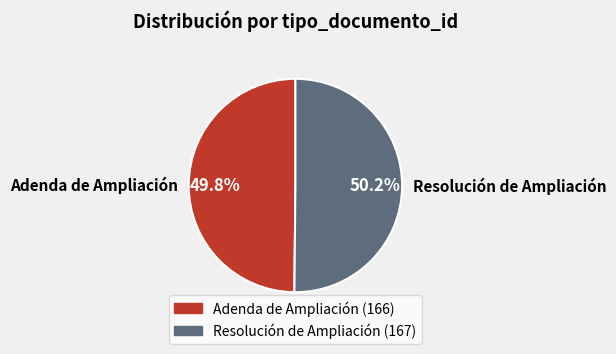

How many segments does this pie chart have?

2